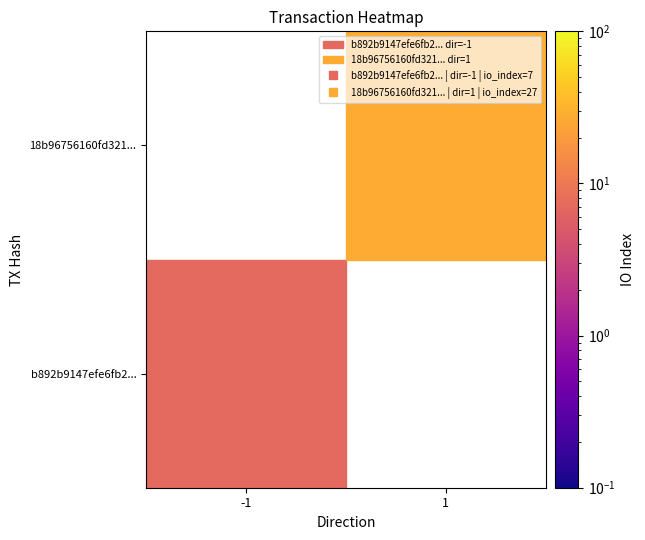

Reading left to right, list all the values displayed in this chart.

b892b9147efe6fb2...: -1=7	1=0
18b96756160fd321...: -1=0	1=27